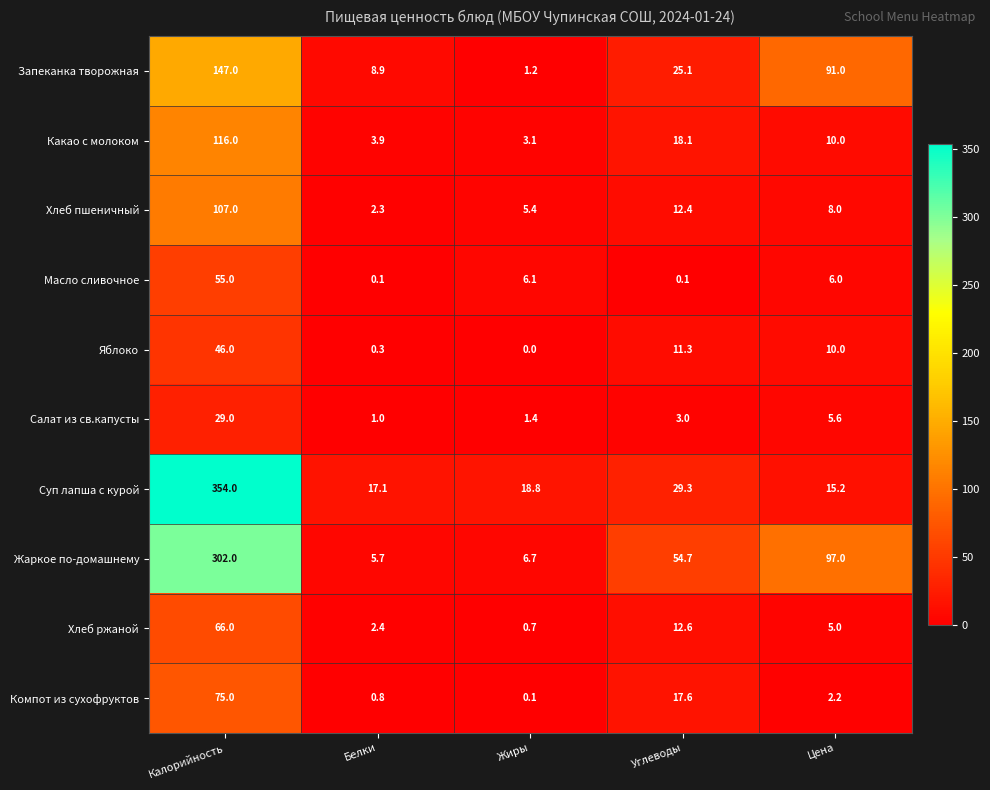

At how many categories does at least one series exceed 78?

2